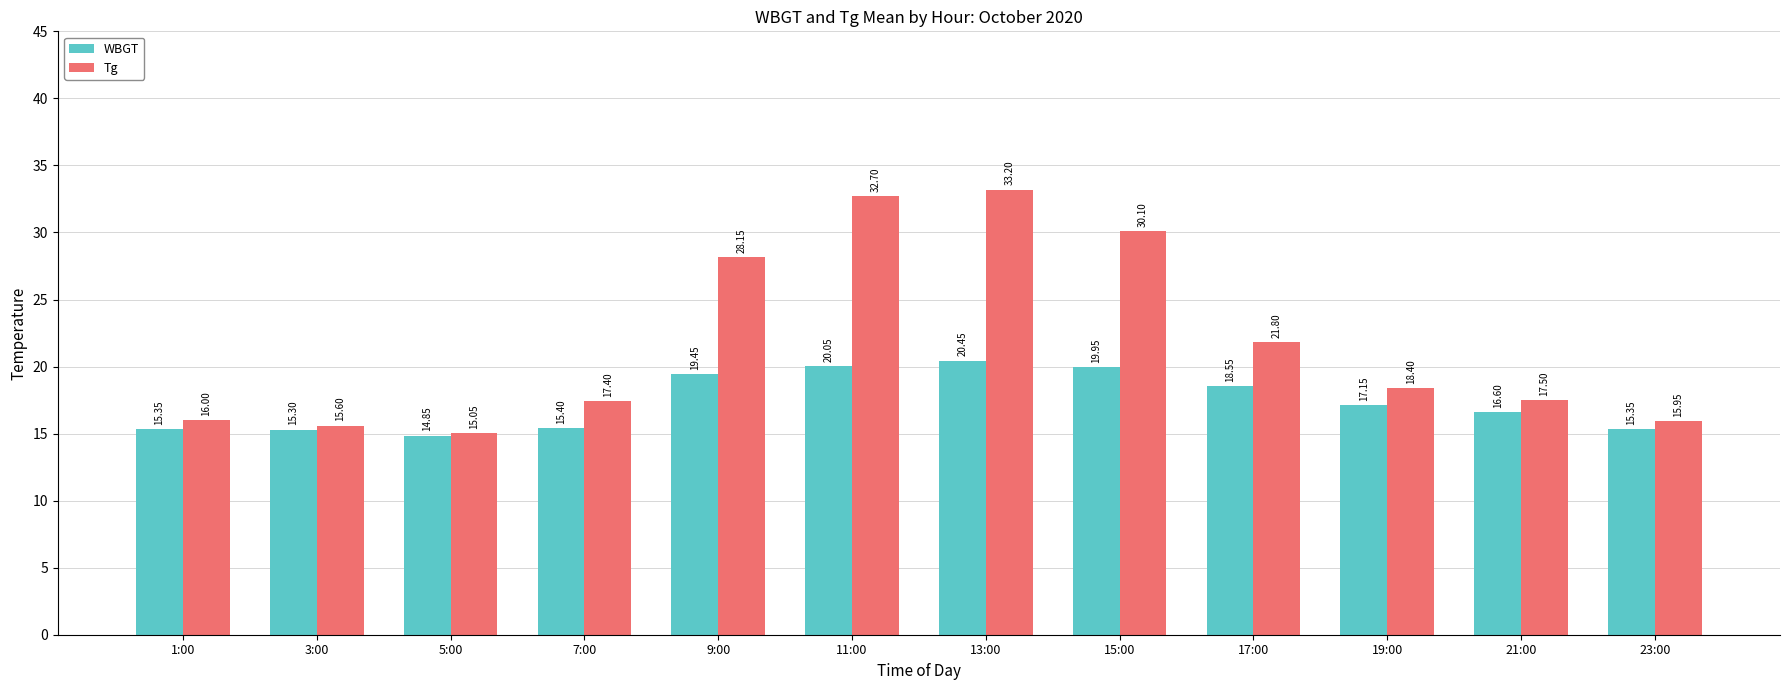

Is the value of Tg at 5:00 greater than the value of WBGT at 5:00?

Yes